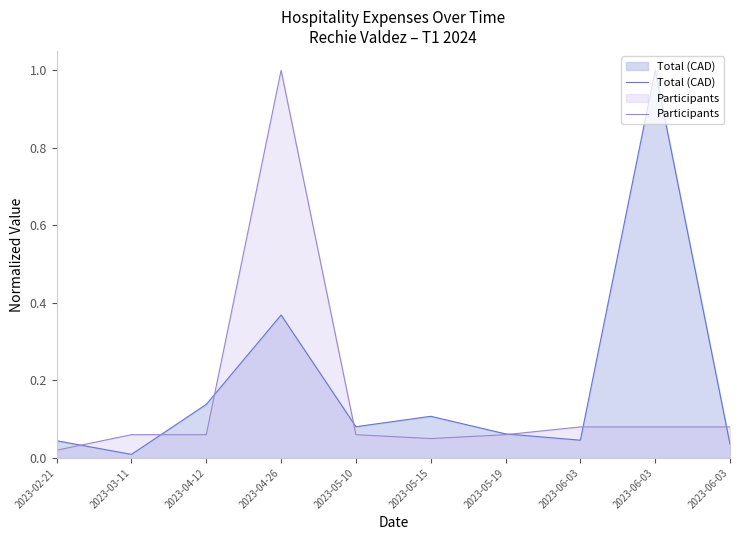

At how many categories does at least one series exceed 0?

10